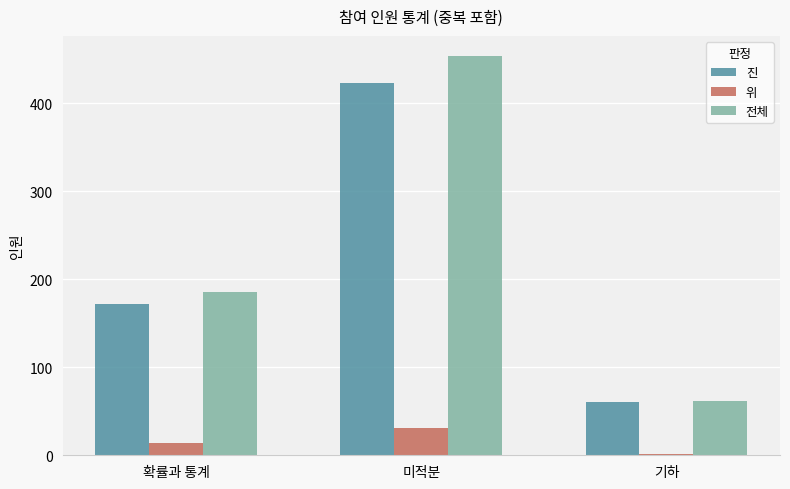

True or false: 위 has a value of 31 at 미적분.

True